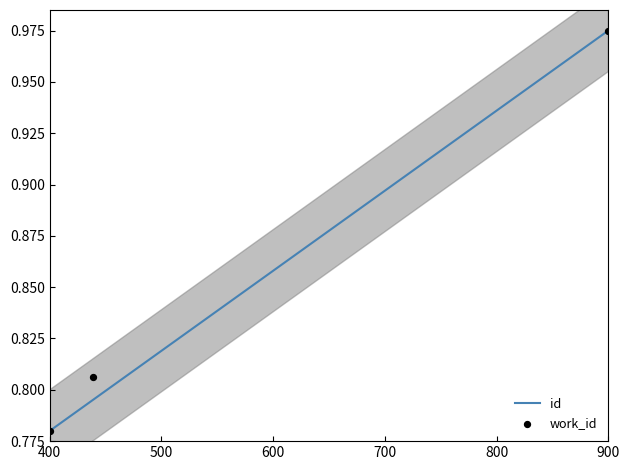

Is the value of work_id at 400 greater than the value of id at 400?

No